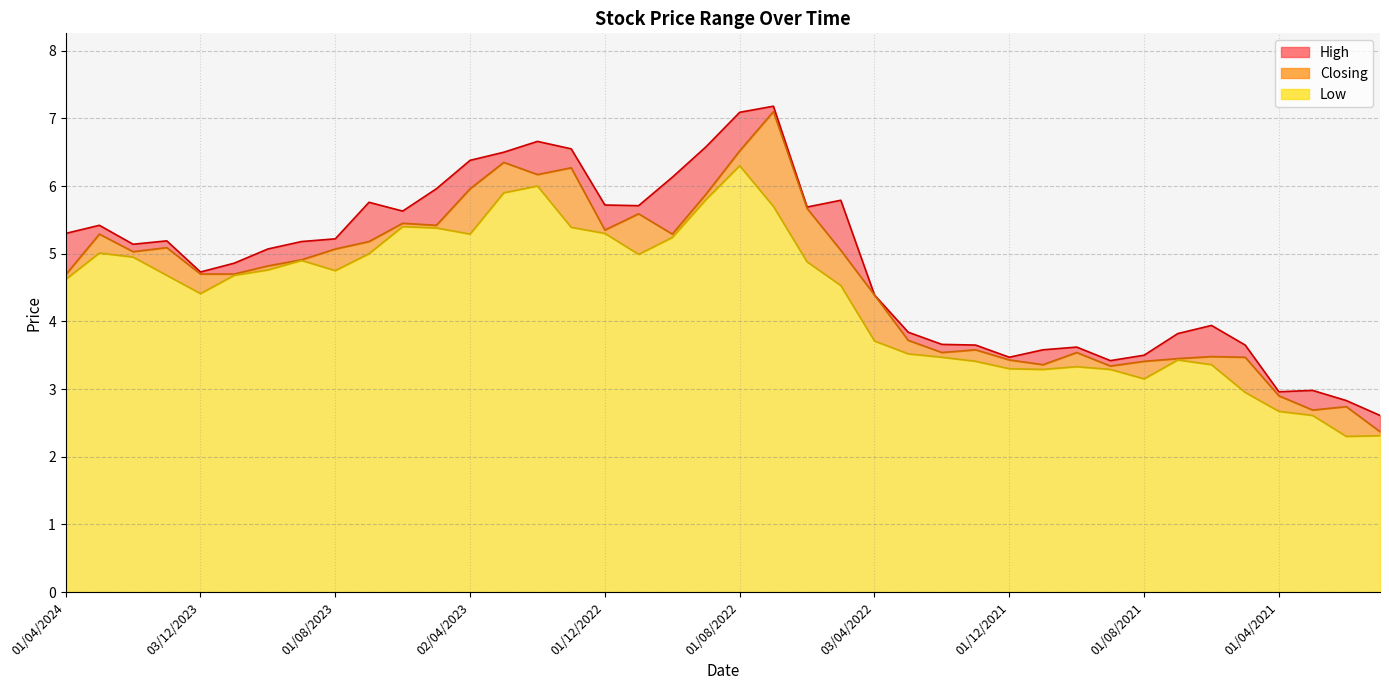

How many values in the Low series exceed 4?

24